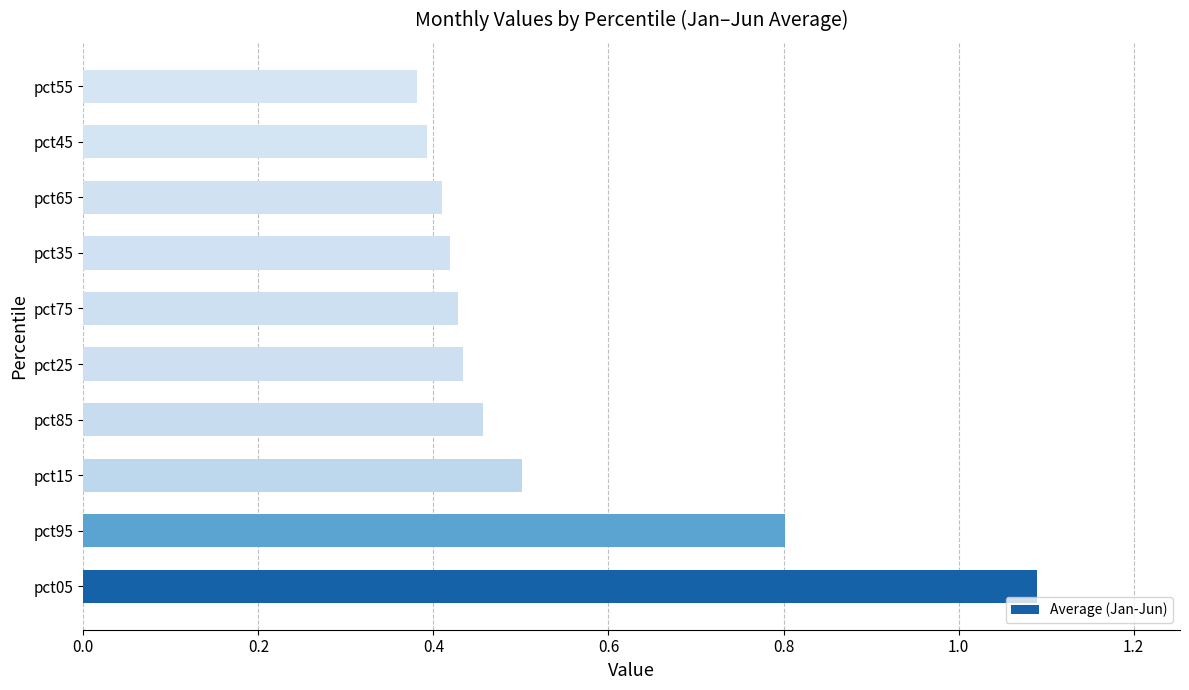

What is the greatest value displayed?

1.1